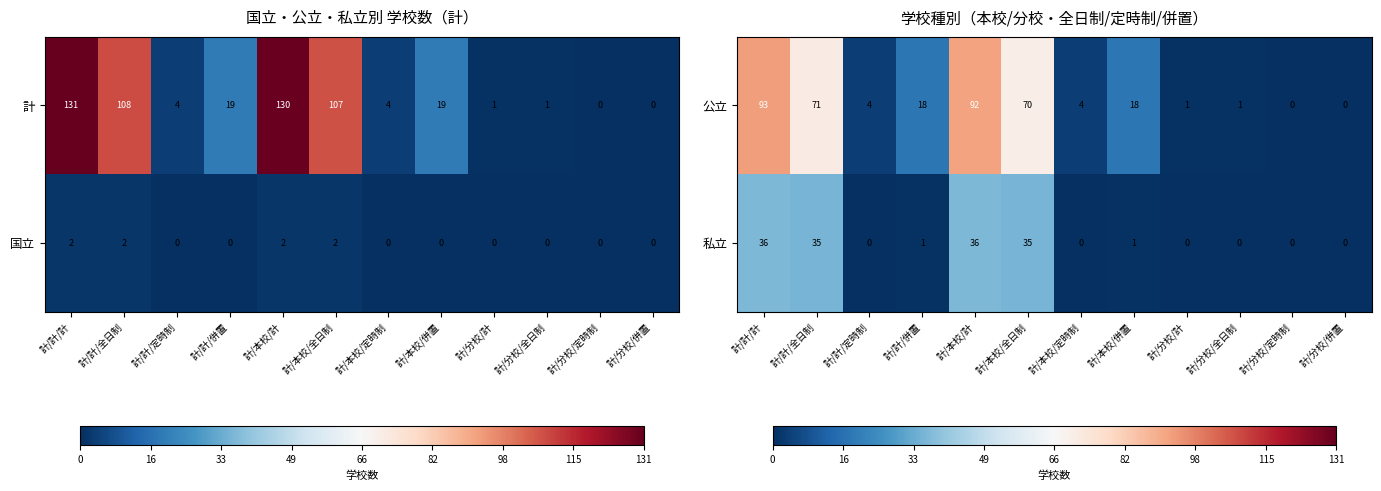

The 私立 series shows -19 at 計/分校/定時制. True or false?

False